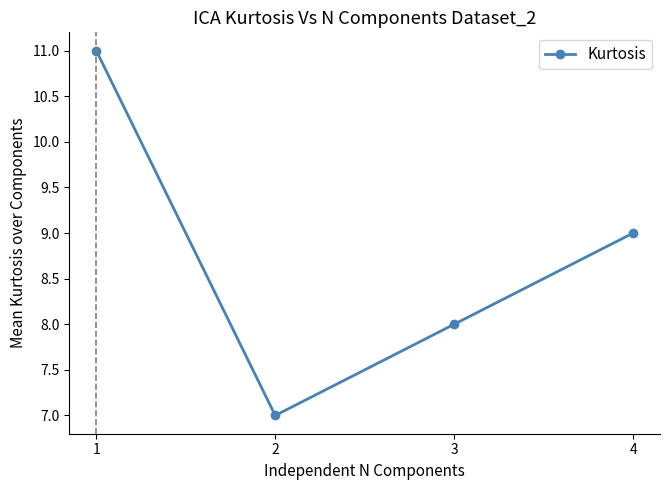

How many data points does each series have?

4